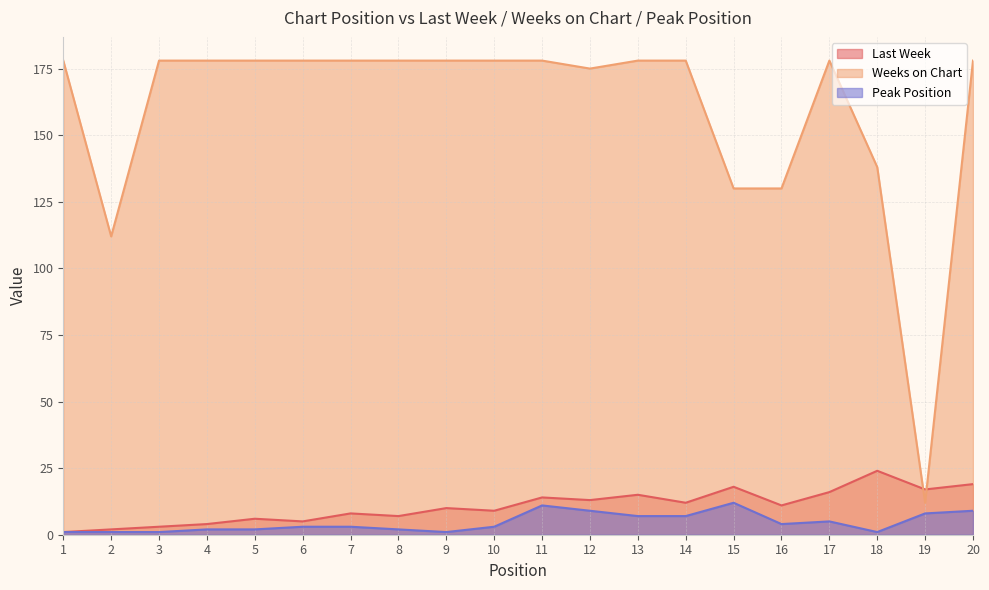

At 4, list the series in order from largest to smallest.

Weeks on Chart, Last Week, Peak Position